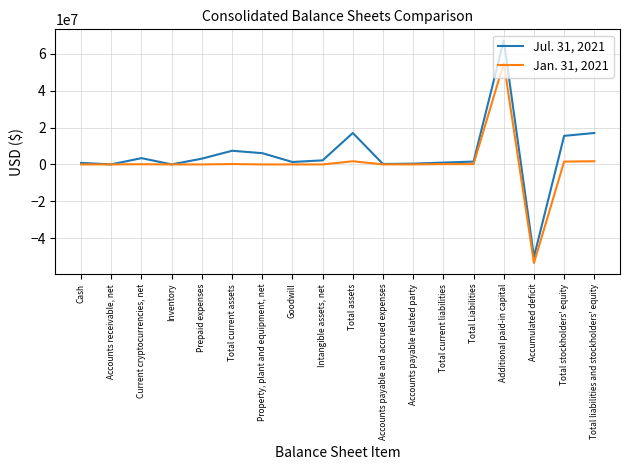

What is the smallest value displayed?

-53408000